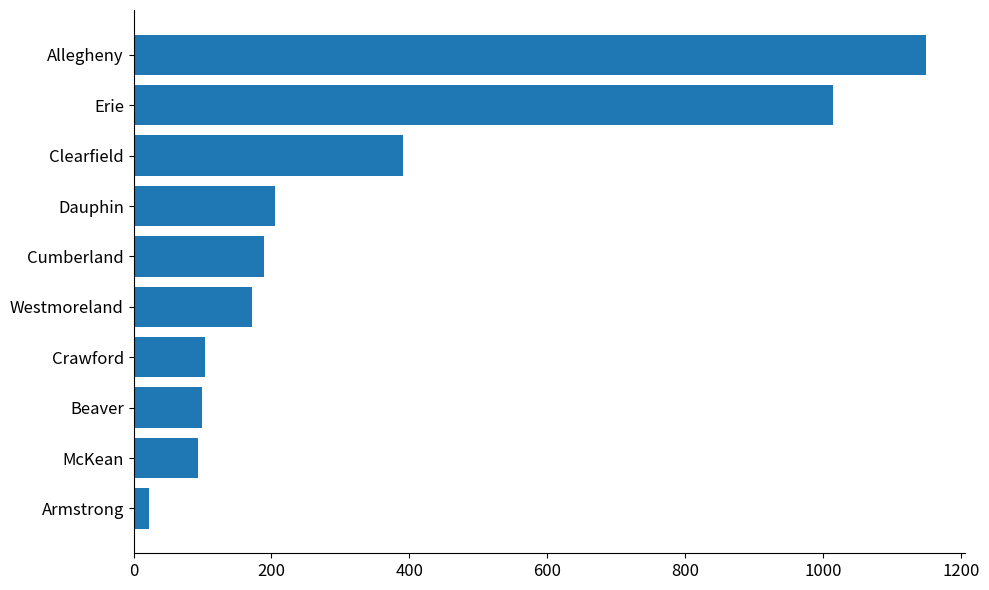

What is the approximate value at Clearfield?

391